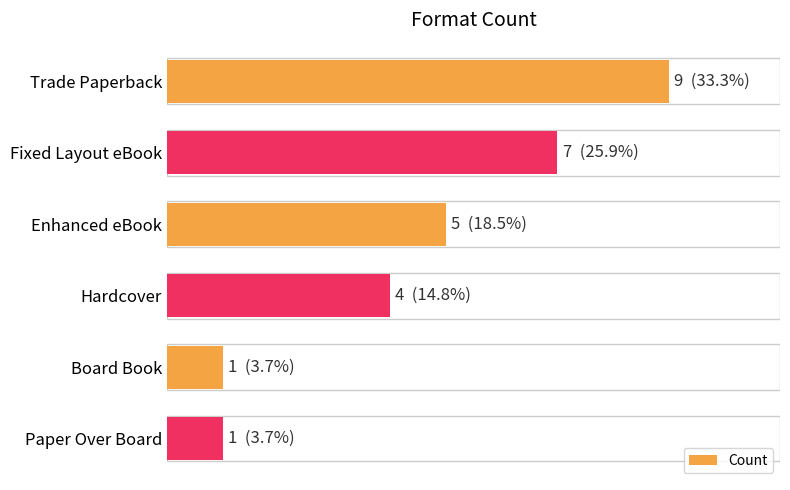

What is the minimum value shown in the chart?

1